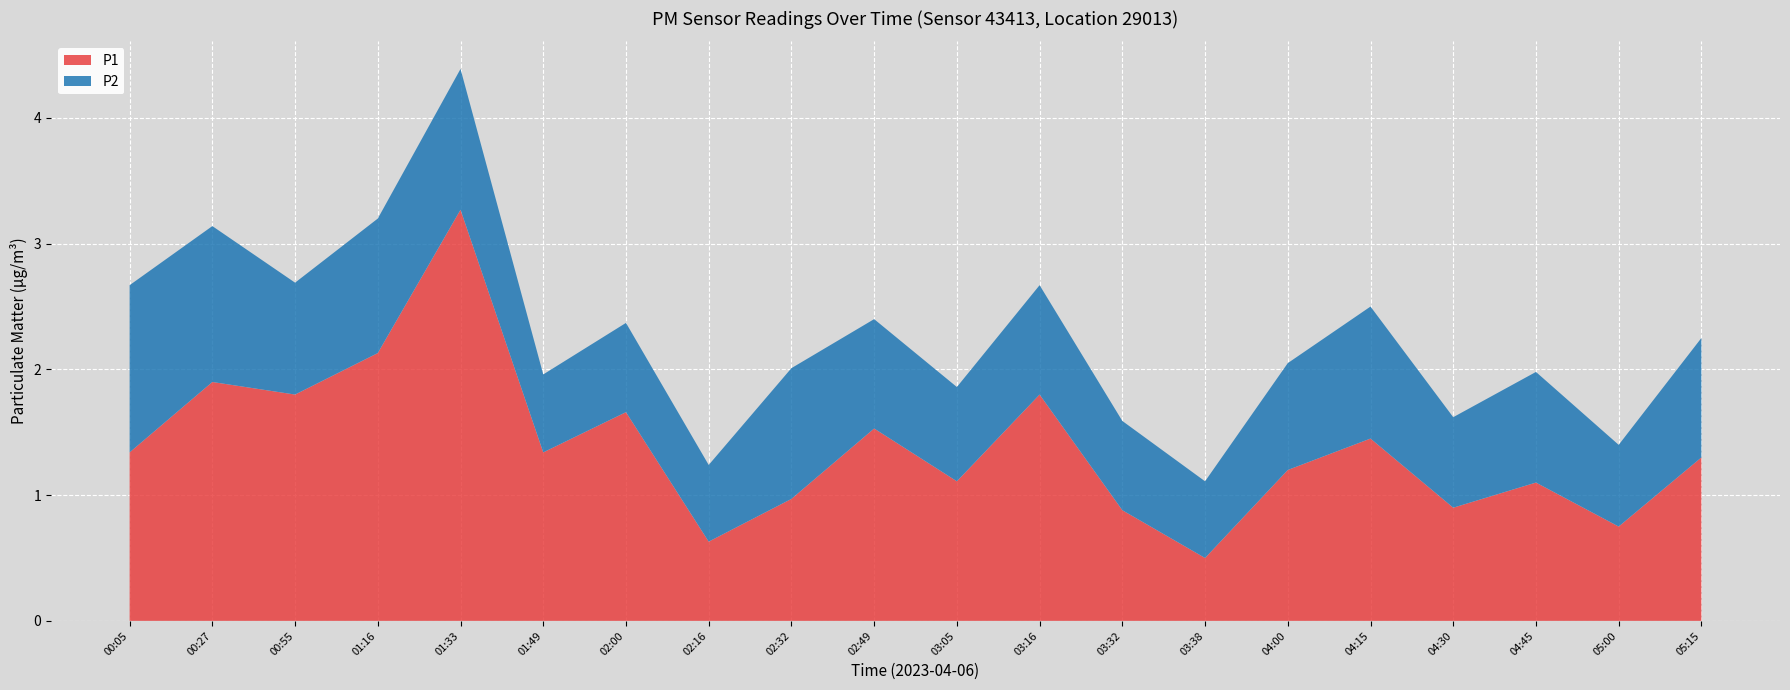

Reading left to right, extract all data points from this chart.

P1: 00:05=1.3	00:27=1.9	00:55=1.8	01:16=2.1	01:33=3.3	01:49=1.3	02:00=1.7	02:16=0.6	02:32=1.0	02:49=1.5	03:05=1.1	03:16=1.8	03:32=0.9	03:38=0.5	04:00=1.2	04:15=1.4	04:30=0.9	04:45=1.1	05:00=0.8	05:15=1.3
P2: 00:05=1.3	00:27=1.2	00:55=0.9	01:16=1.1	01:33=1.1	01:49=0.6	02:00=0.7	02:16=0.6	02:32=1.0	02:49=0.9	03:05=0.8	03:16=0.9	03:32=0.7	03:38=0.6	04:00=0.8	04:15=1.1	04:30=0.7	04:45=0.9	05:00=0.7	05:15=0.9